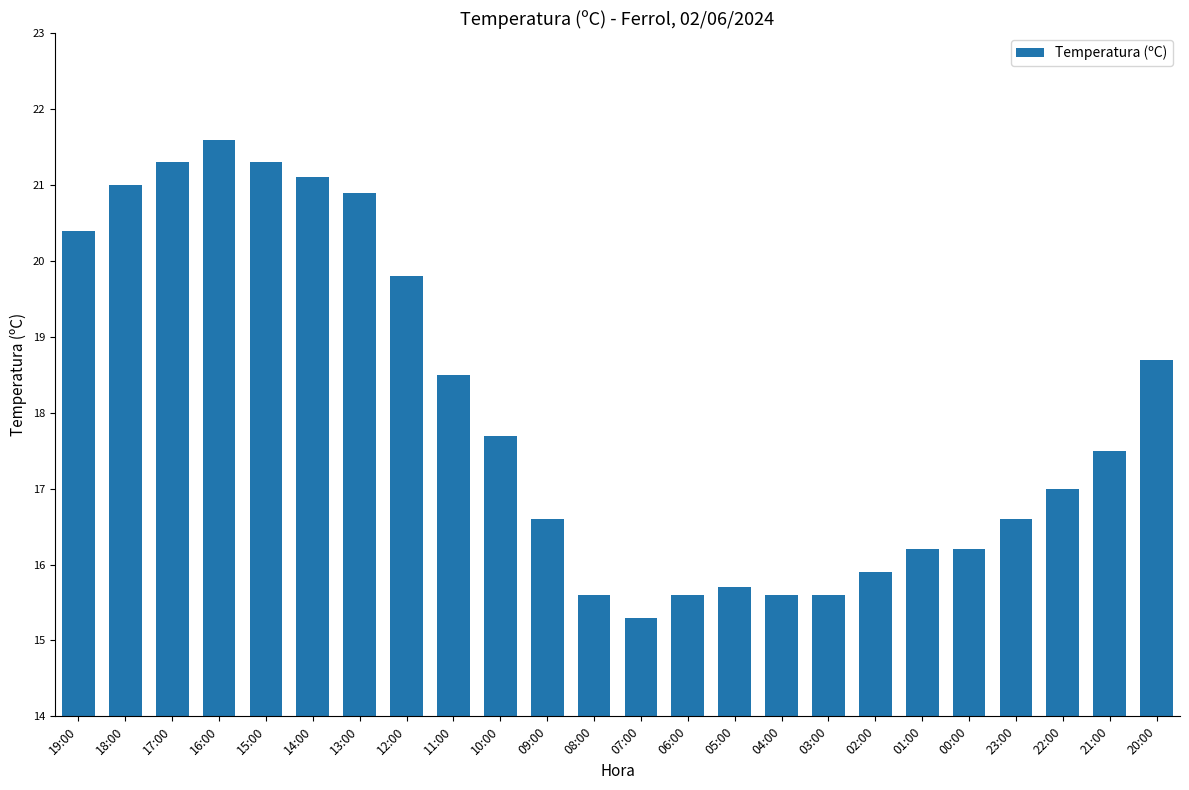

The chart shows a value of 4.8 at 03:00. True or false?

False